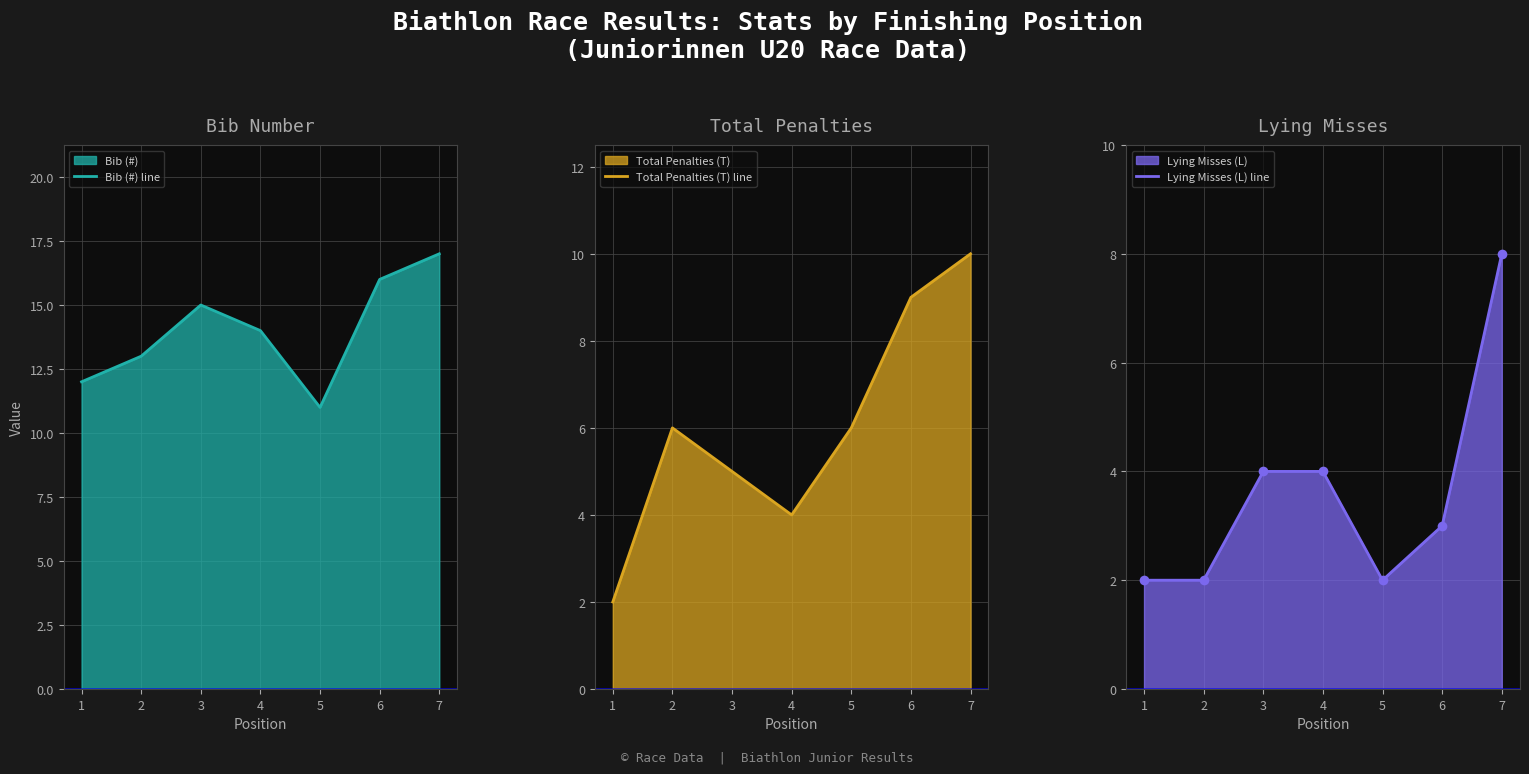

List the series in order of their overall mean, highest first.

Bib (#) line, Total Penalties (T) line, Lying Misses (L) line